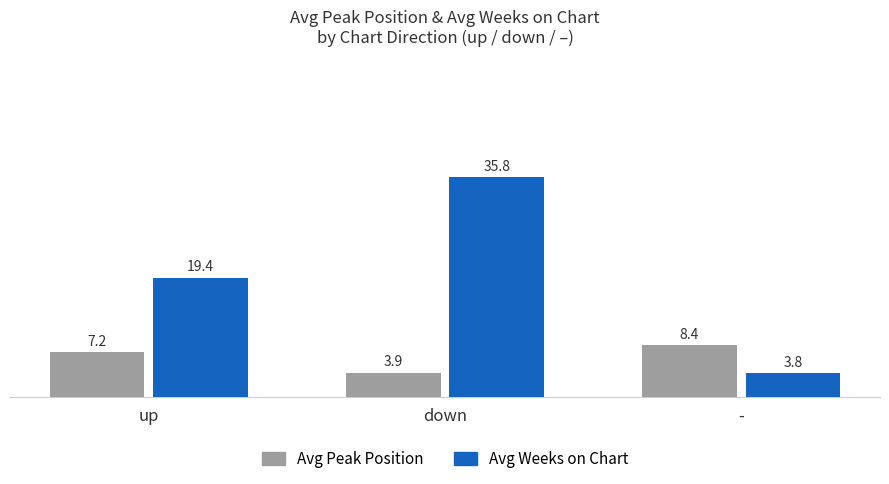

Reading right to left, list all the values displayed in this chart.

Avg Peak Position: 8.4	3.9	7.2
Avg Weeks on Chart: 3.8	35.8	19.4